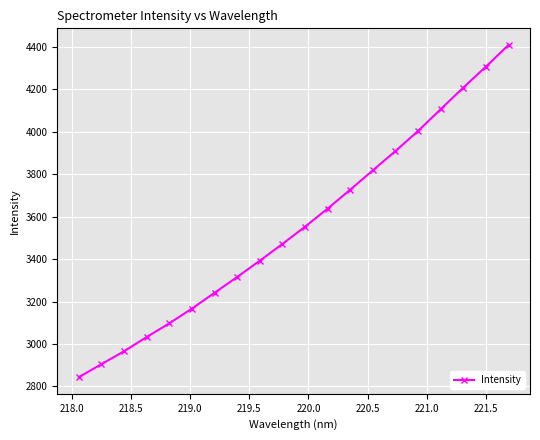

True or false: there are more than 2 points higher than both neighbors.

False